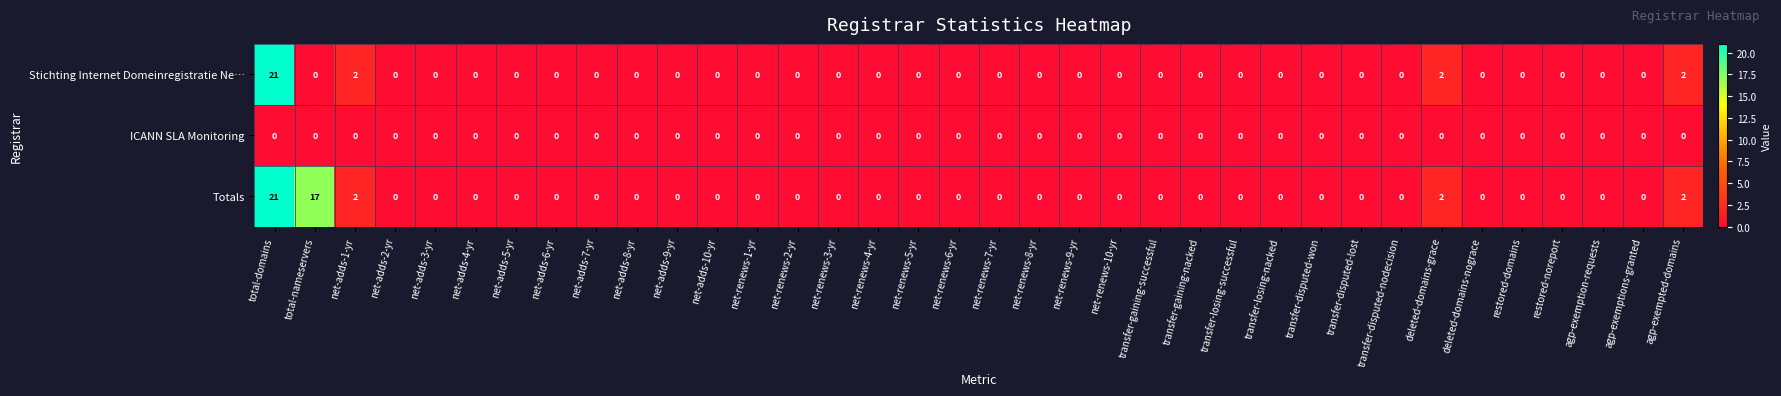

Which series has the largest total across all categories?

Totals